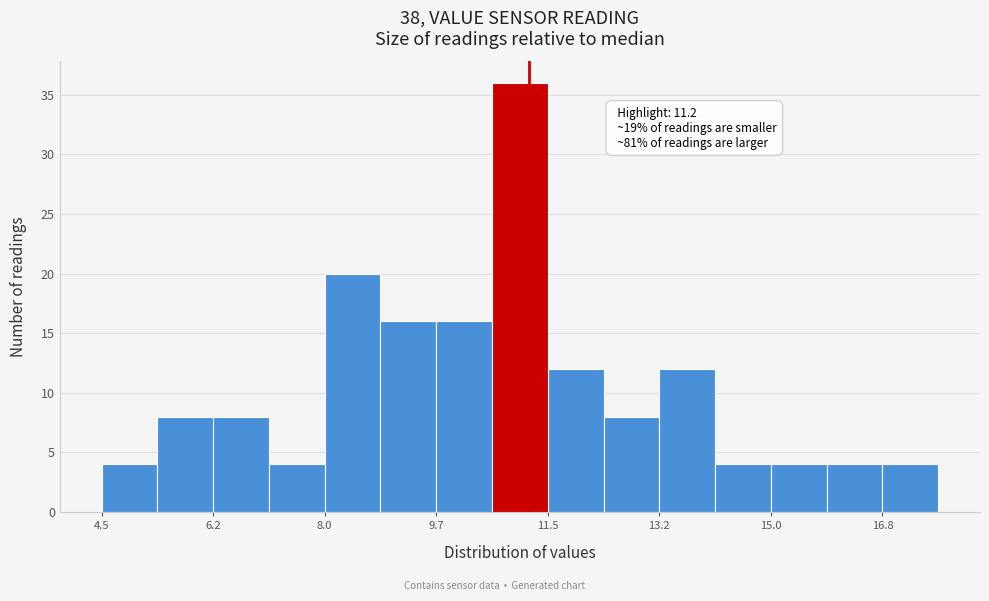

Over which range of the x-axis is the bar tallest?

10.6 to 11.4